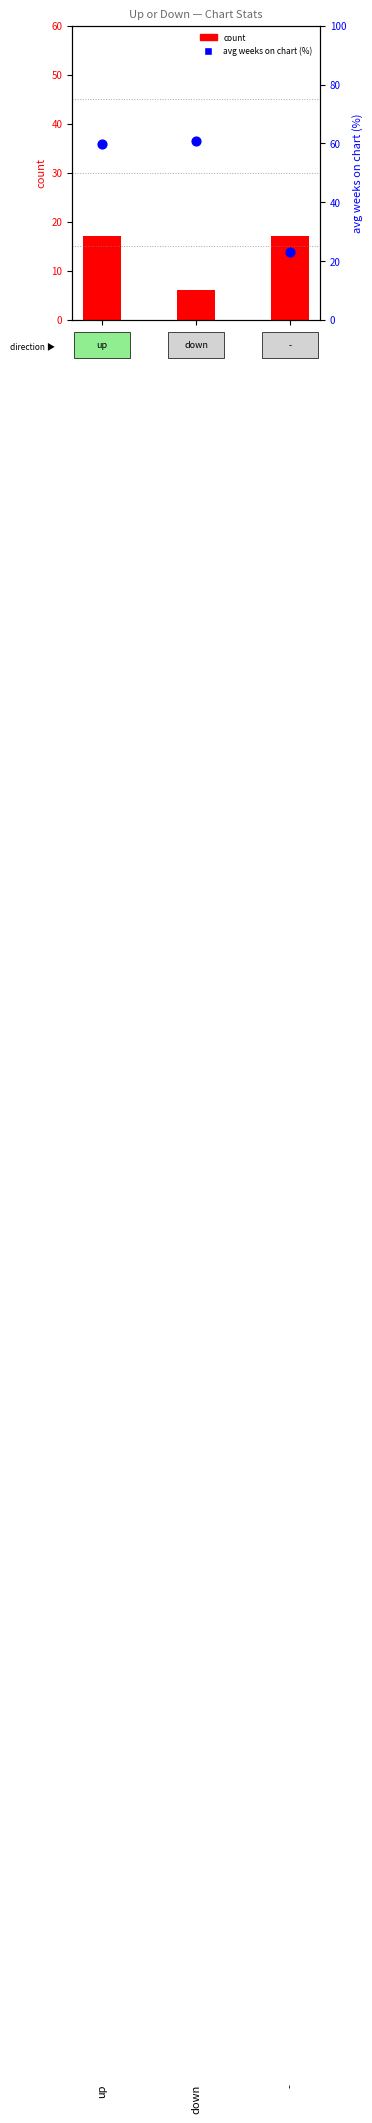

Which series contains the lowest Y value?

count